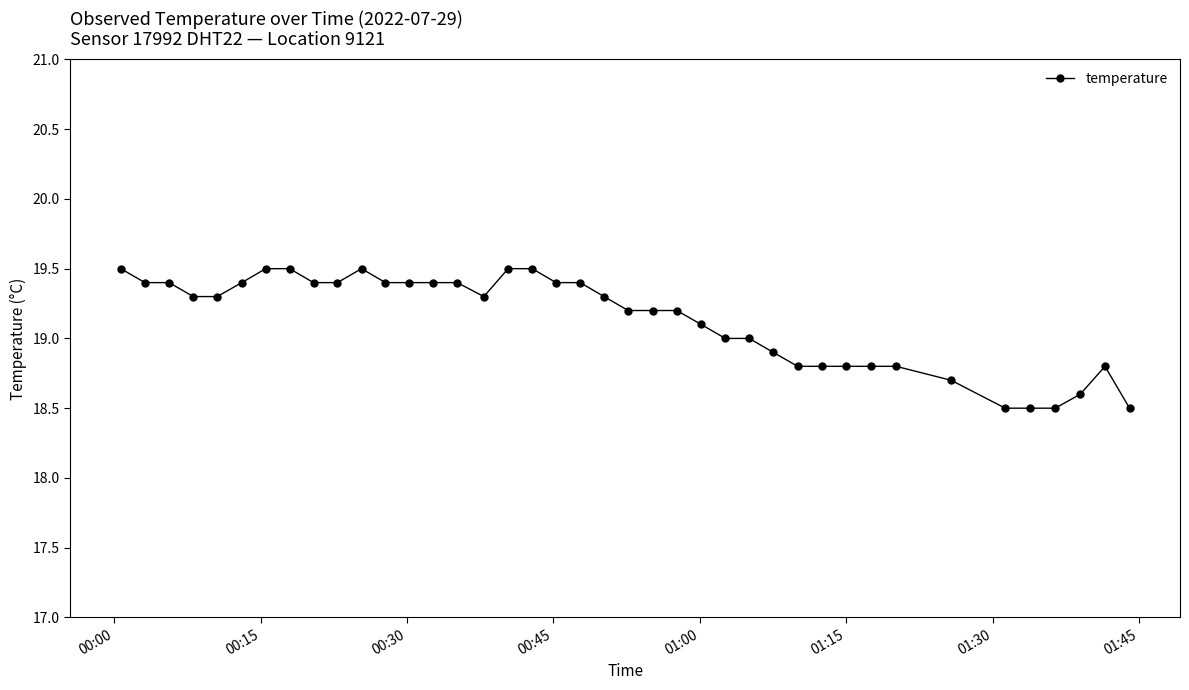

What is the value of the 35th point from the left?

18.5